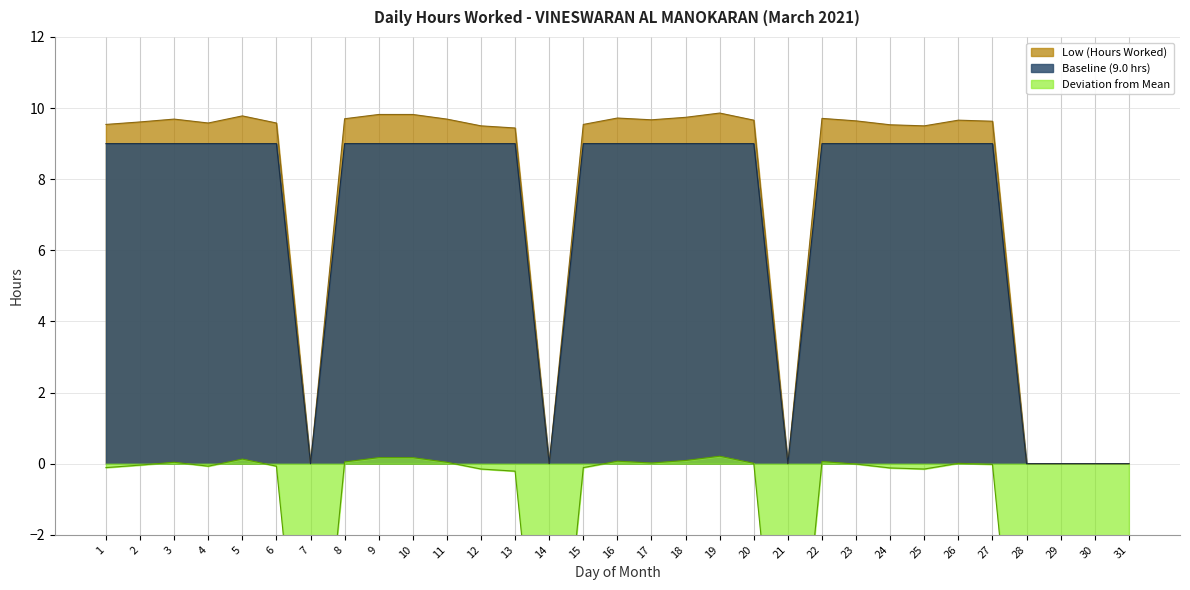

How many values are below 0?

18